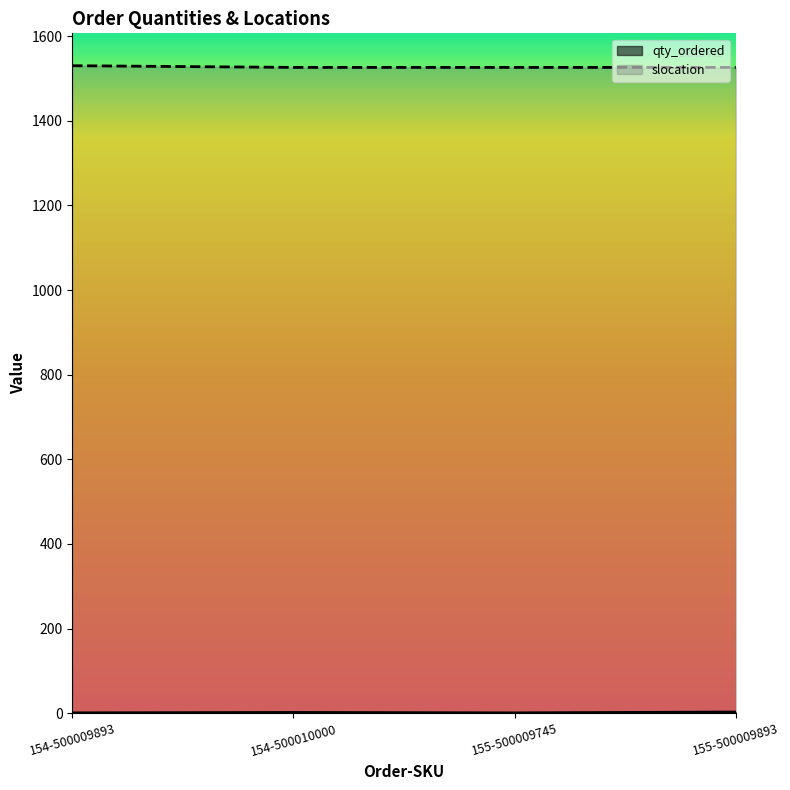

What is the difference between the maximum and minimum values in the qty_ordered series?

2